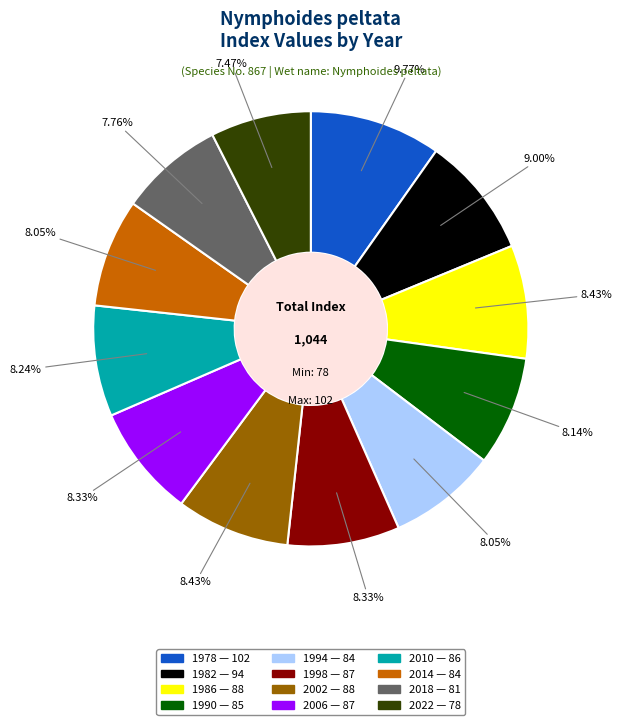

How many segments does this pie chart have?

12